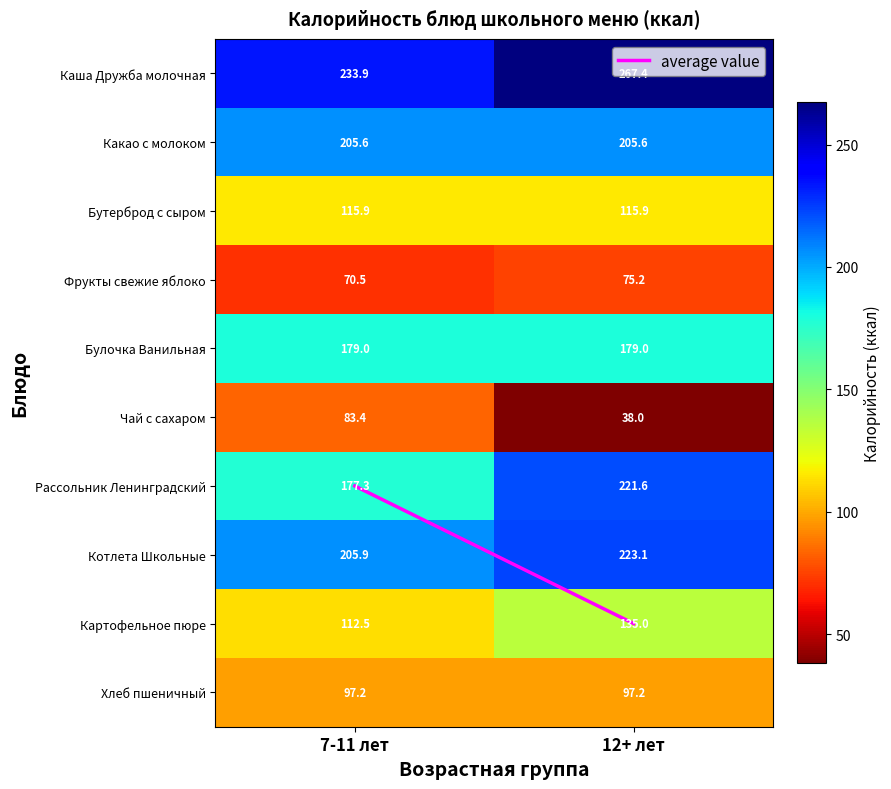

At 7-11 лет, list the series in order from smallest to largest.

Фрукты свежие яблоко, Чай с сахаром, Хлеб пшеничный, Картофельное пюре, Бутерброд с сыром, Рассольник Ленинградский, Булочка Ванильная, Какао с молоком, Котлета Школьные, Каша Дружба молочная